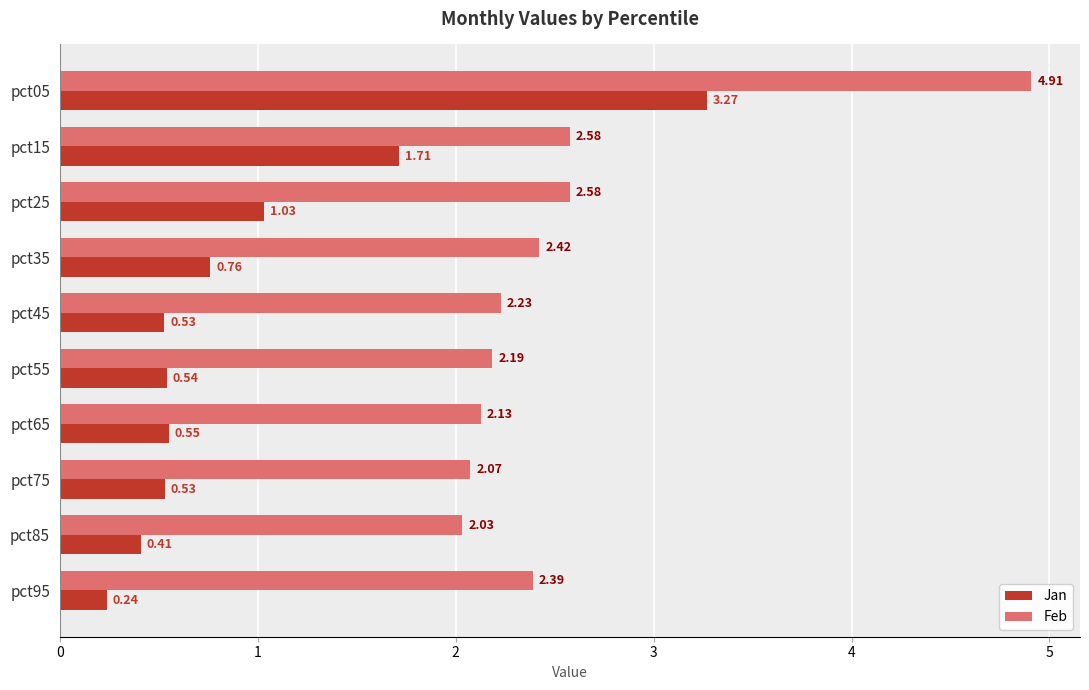

Which series has the largest total across all categories?

Feb